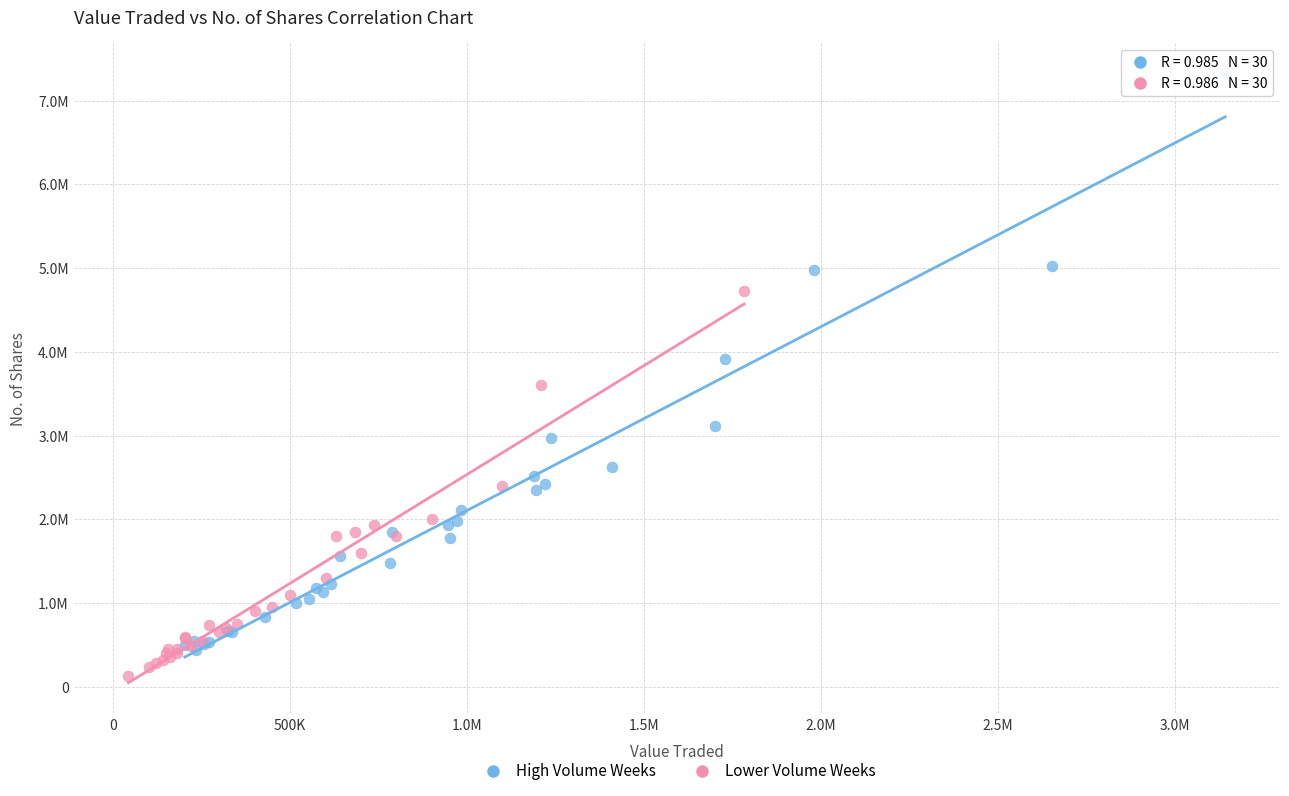

What are all the series names shown in the legend?

High Volume Weeks, Lower Volume Weeks